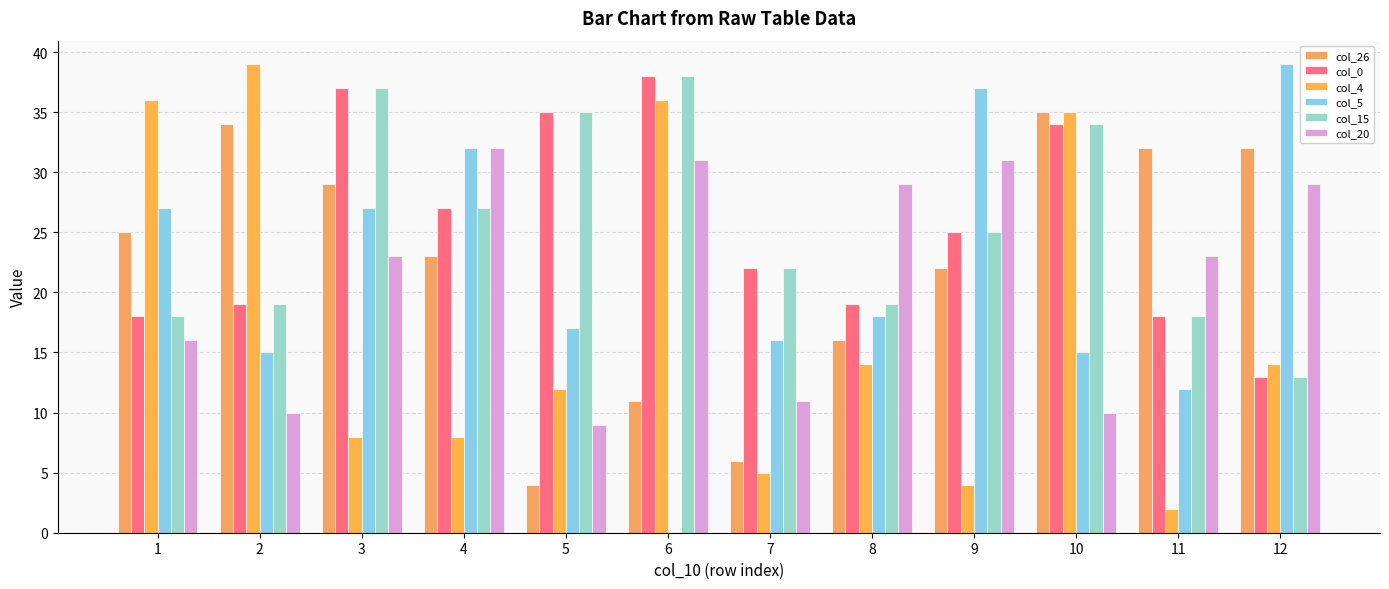

What are all the series names shown in the legend?

col_26, col_0, col_4, col_5, col_15, col_20